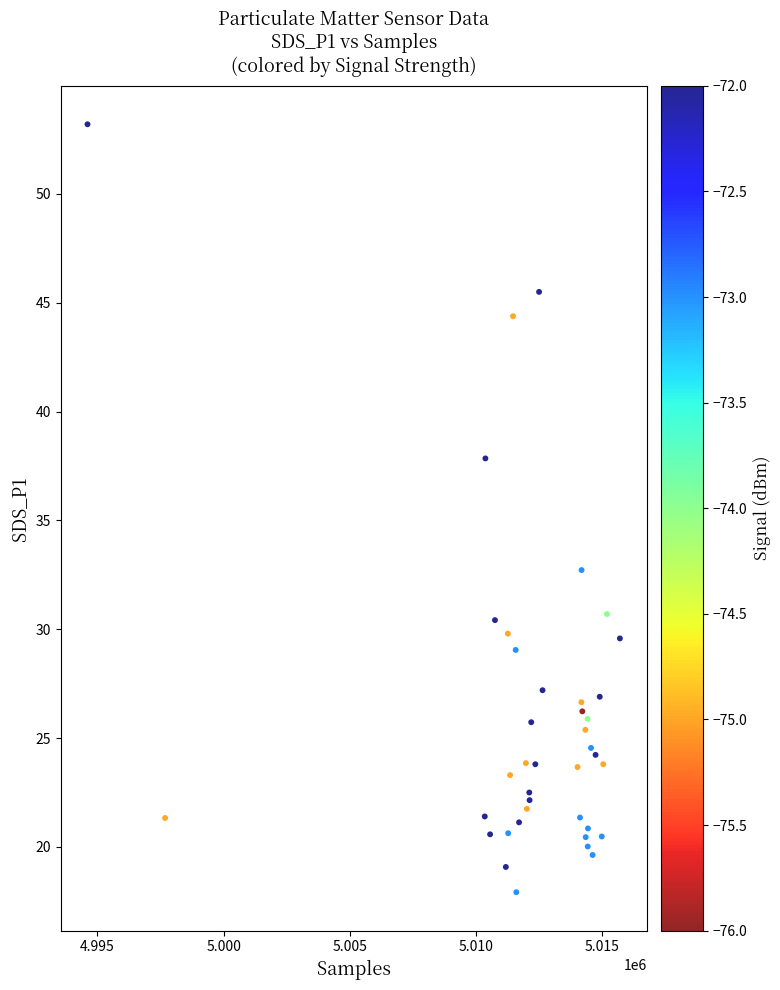

What Y value in the scatter plot is closest to 35?

32.7